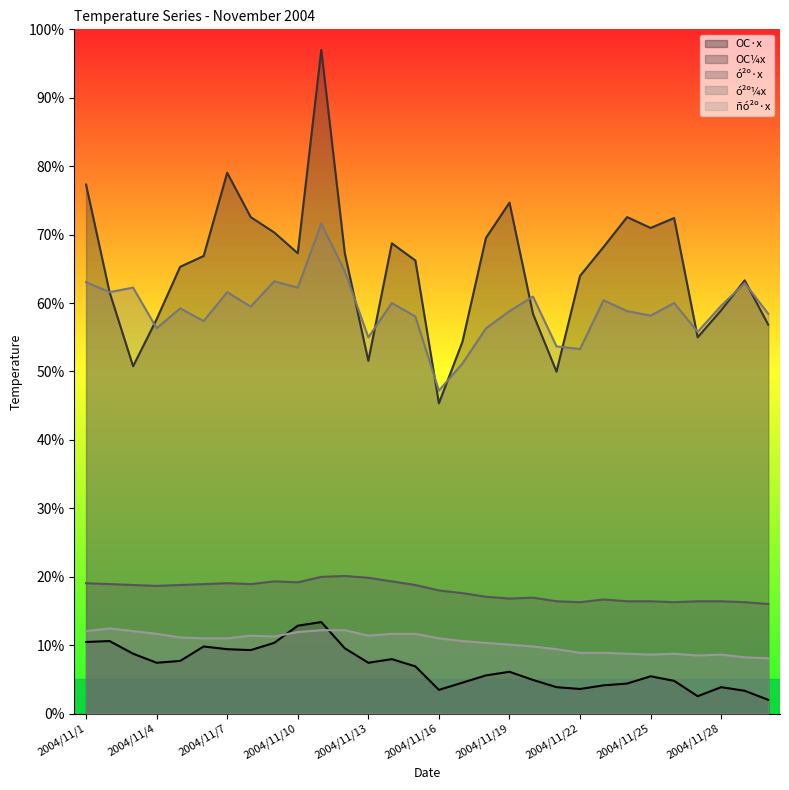

At how many categories does at least one series exceed 3?

30